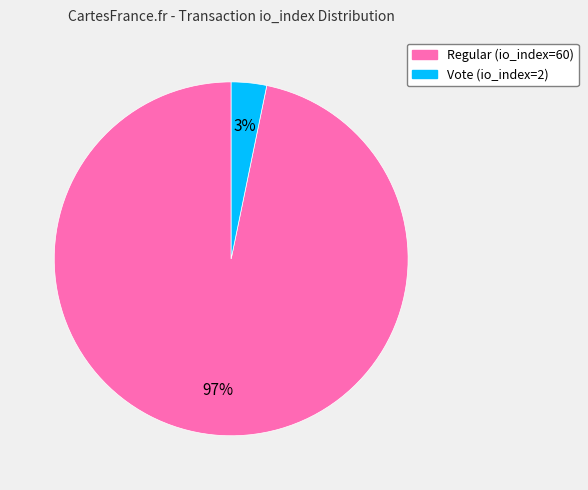

Do Regular (io_index=60) and Vote (io_index=2) together represent more than half of the pie?

Yes